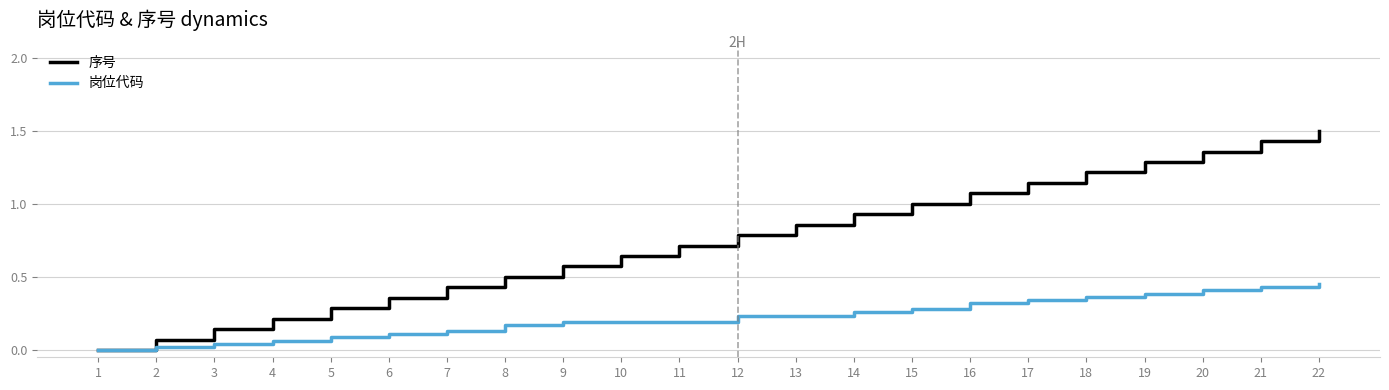

Rank the series by their average value, from highest to lowest.

序号, 岗位代码